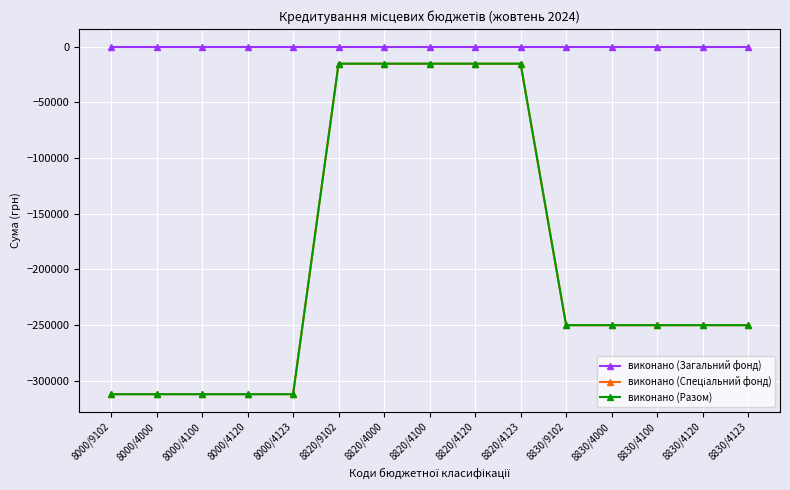

The value of виконано (Разом) at 8820/4000 is -15238.5. True or false?

True